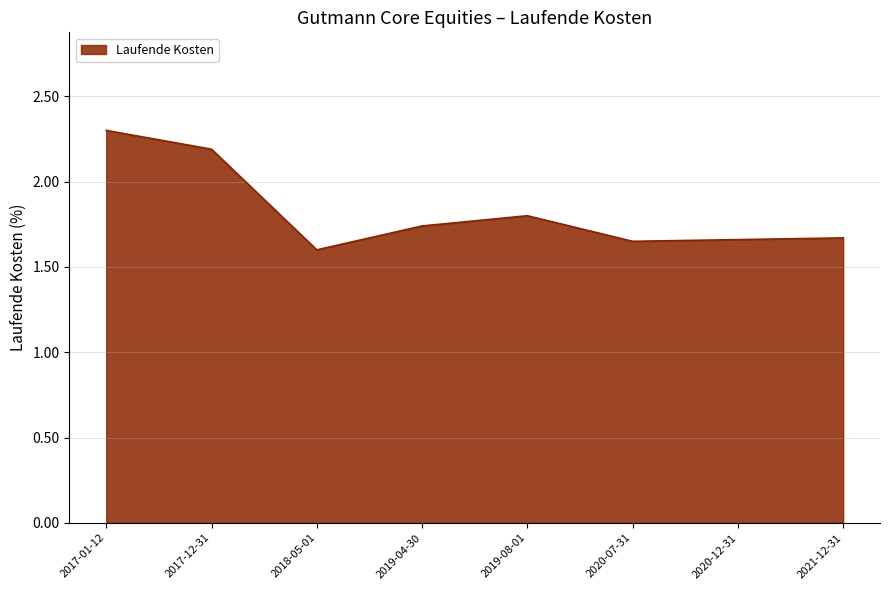

Which label corresponds to the largest value in the chart?

2017-01-12